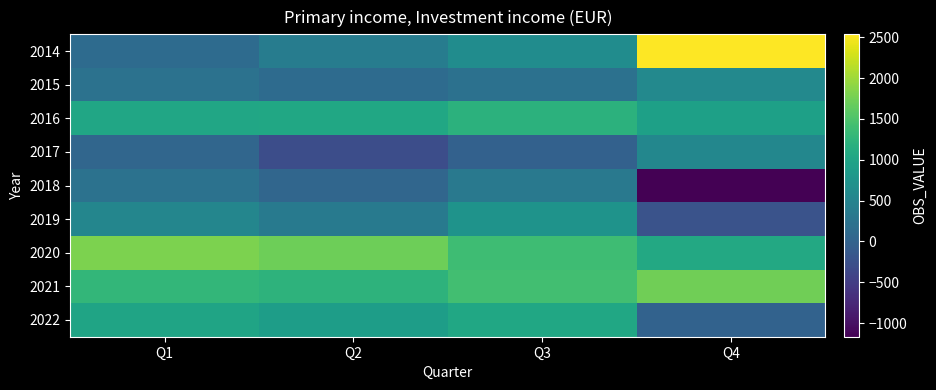

At how many categories does at least one series exceed 1508?

3